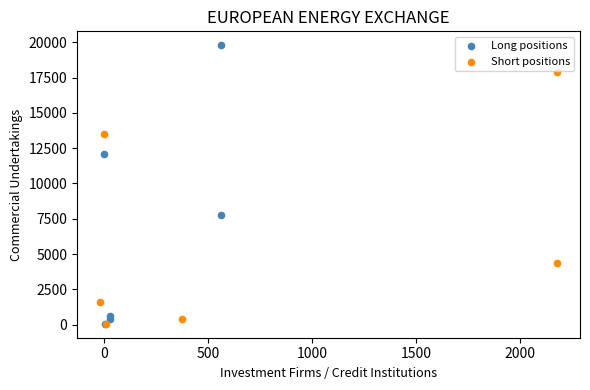

What are all the series names shown in the legend?

Long positions, Short positions